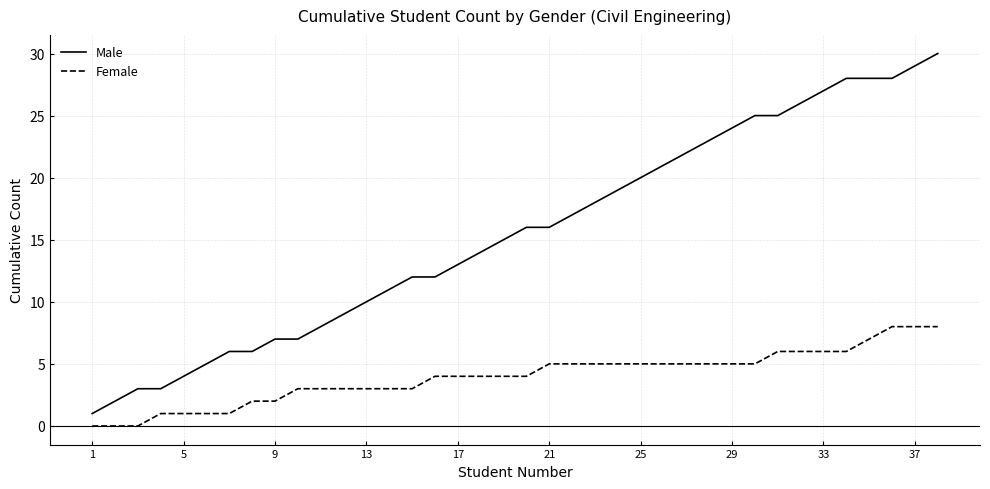

List the series in order of their overall mean, lowest first.

Female, Male